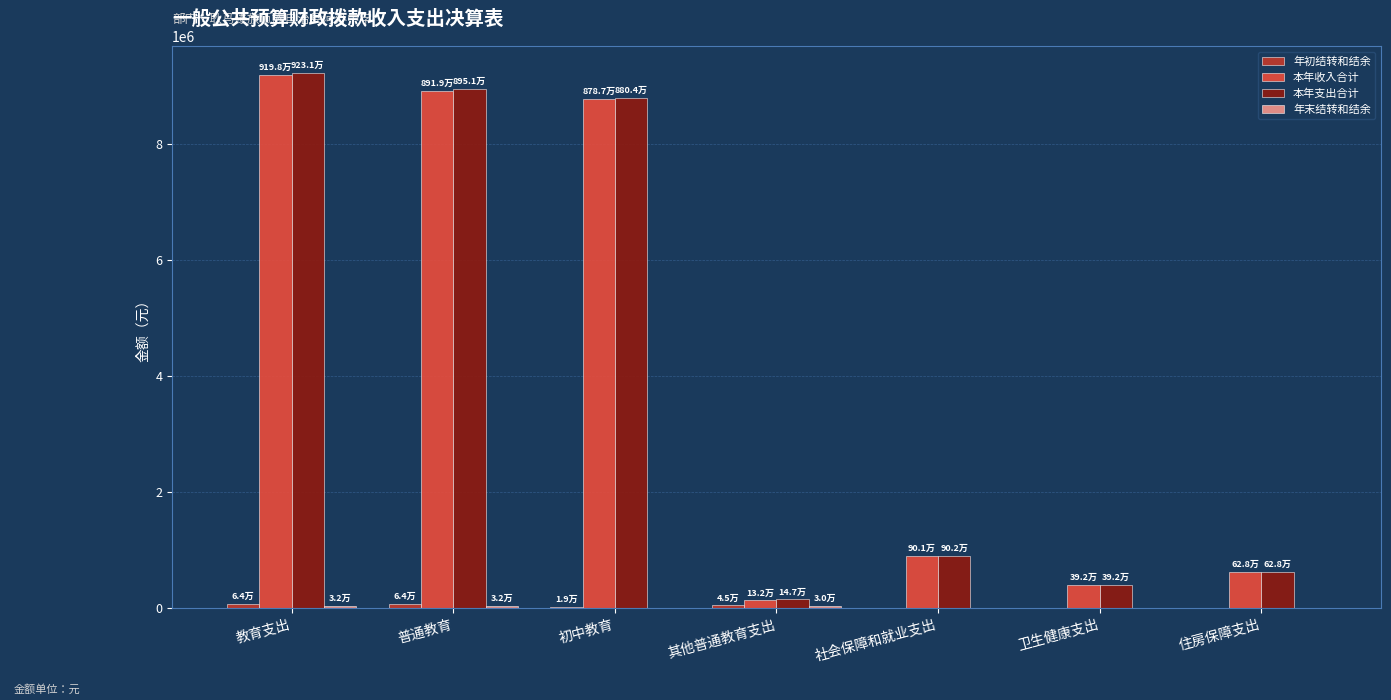

The 本年收入合计 series shows 628454.0 at 住房保障支出. True or false?

True